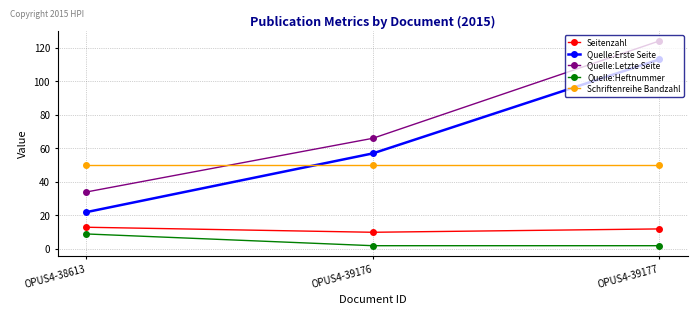

Rank the categories by Quelle:Erste Seite value from highest to lowest.

OPUS4-39177, OPUS4-39176, OPUS4-38613